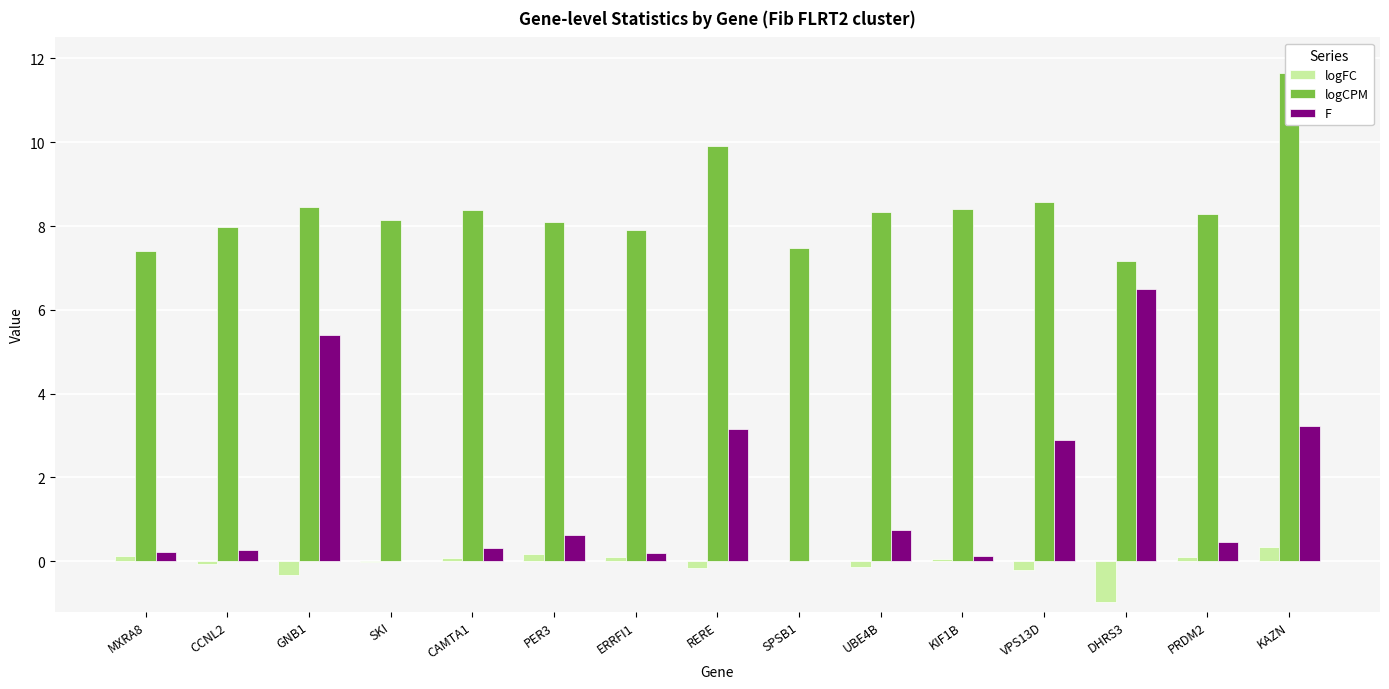

What is the value of the logCPM bar at the 6th from the left?

8.1